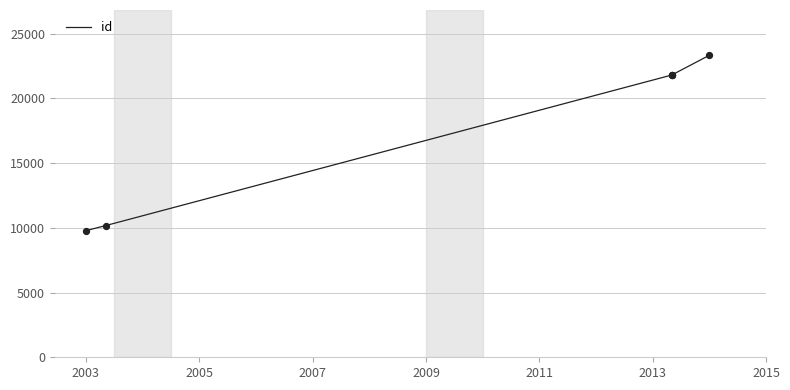

Which has a higher value, 2011 or 2013?

2013